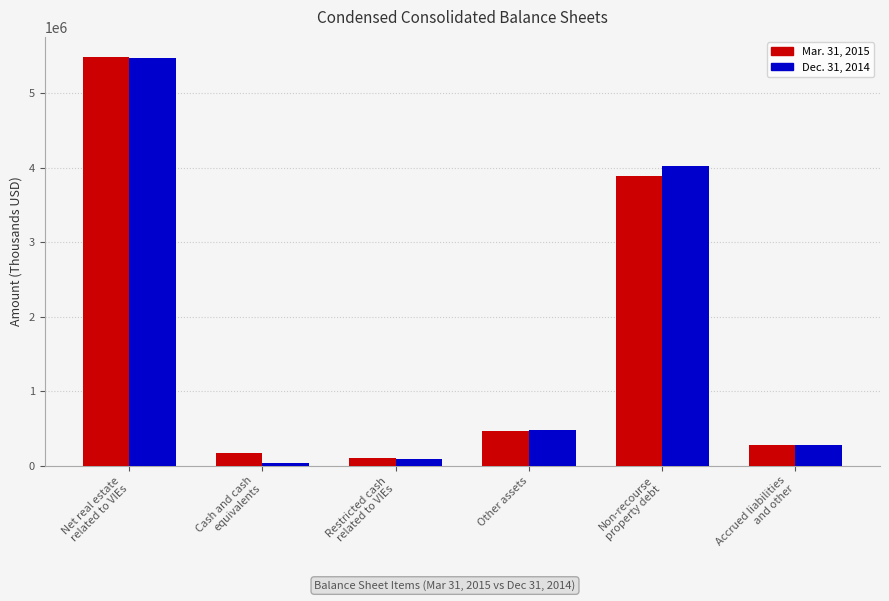

The value of Mar. 31, 2015 at Other assets is 465332. True or false?

True